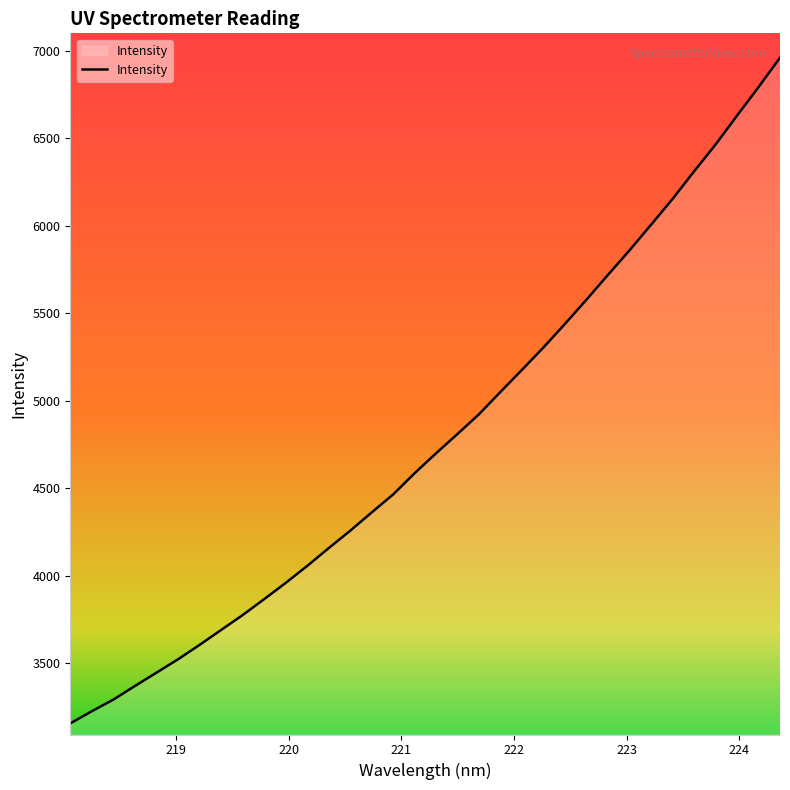

What is the difference between the maximum and minimum values?

3804.0